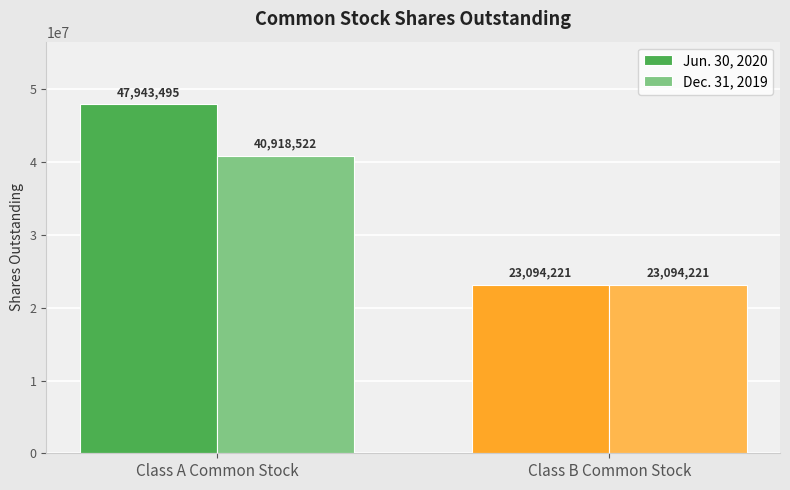

What position from the right is Class B Common Stock?

1